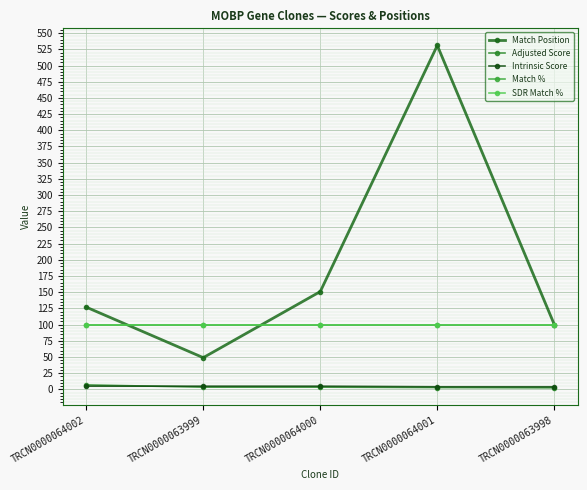

Does the chart have visible grid lines?

Yes